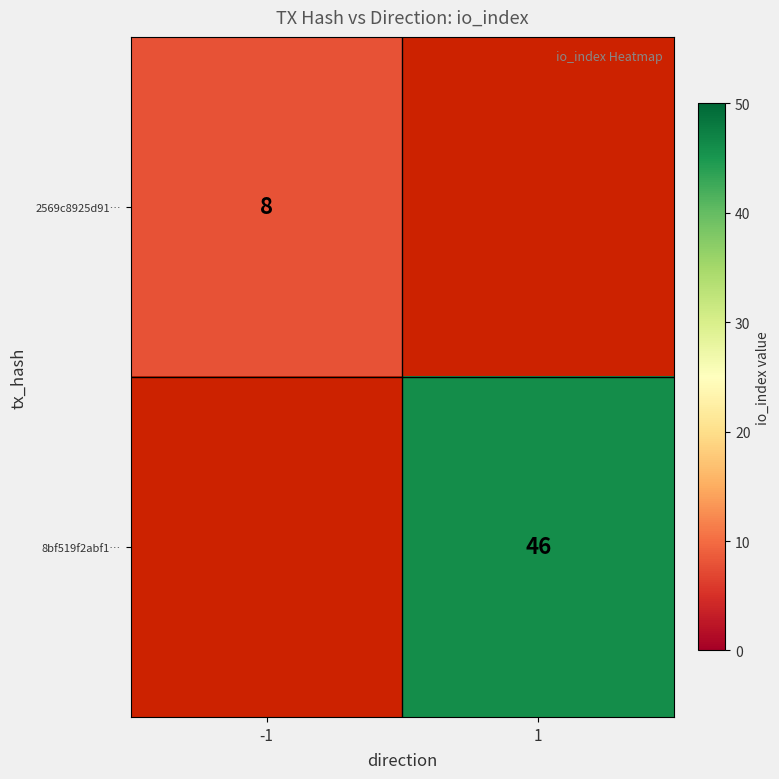

At which category is the sum across all series the highest?

1